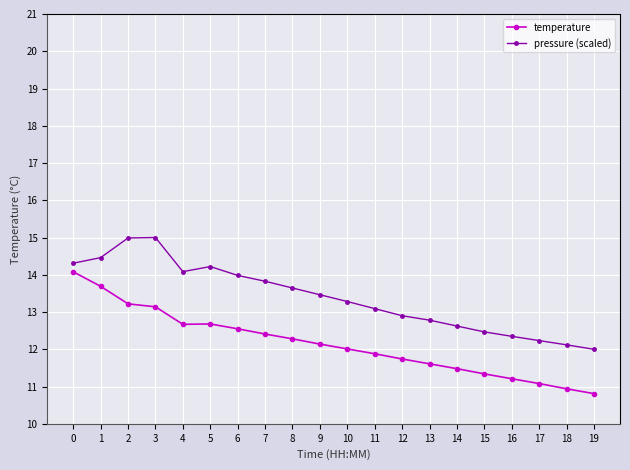

Is the value of pressure (scaled) at 19 greater than the value of temperature at 17?

Yes